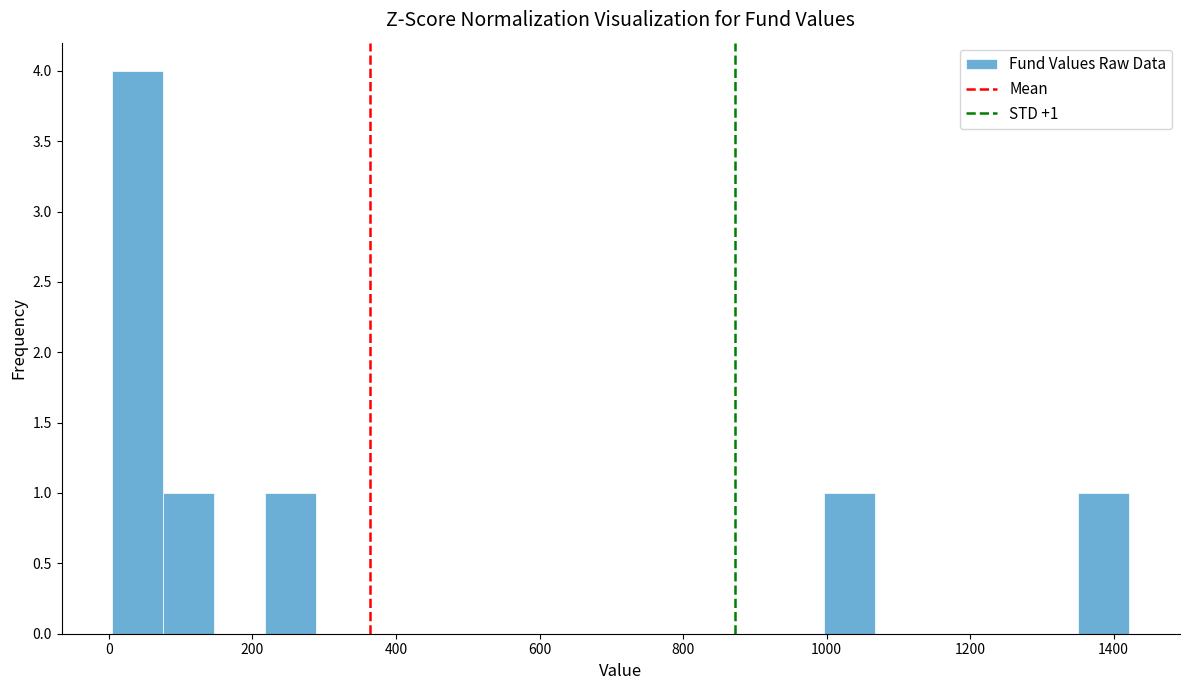

Around what value on the x-axis is the tallest bar? Give the approximate position of its centre, as read against the axis.

40